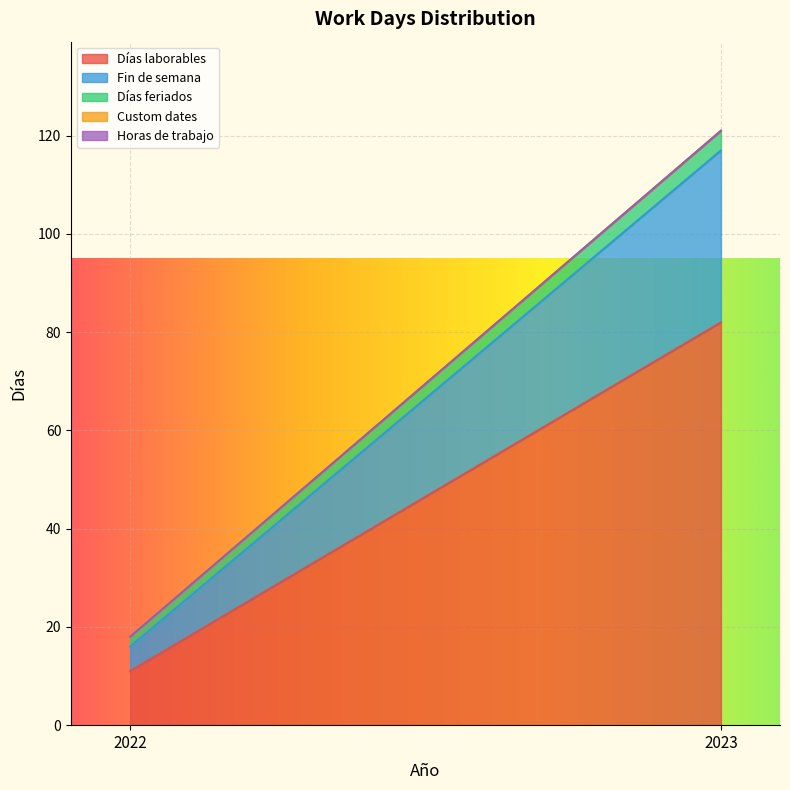

At how many categories does at least one series exceed 0?

2